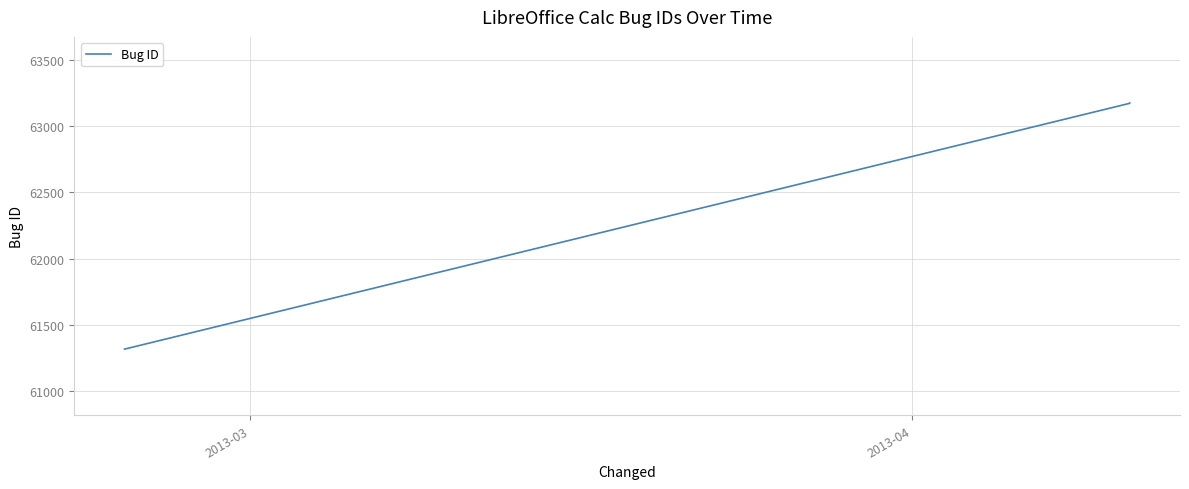

What is the maximum value shown in the chart?

63176